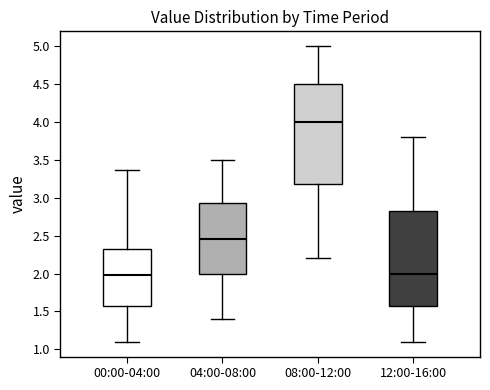

Which box is the tallest, from its lower edge to its upper edge?

08:00-12:00